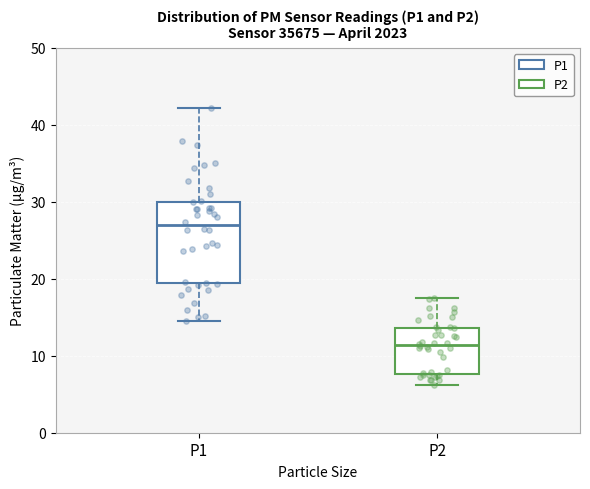

Which box has the lowest median line?

P2